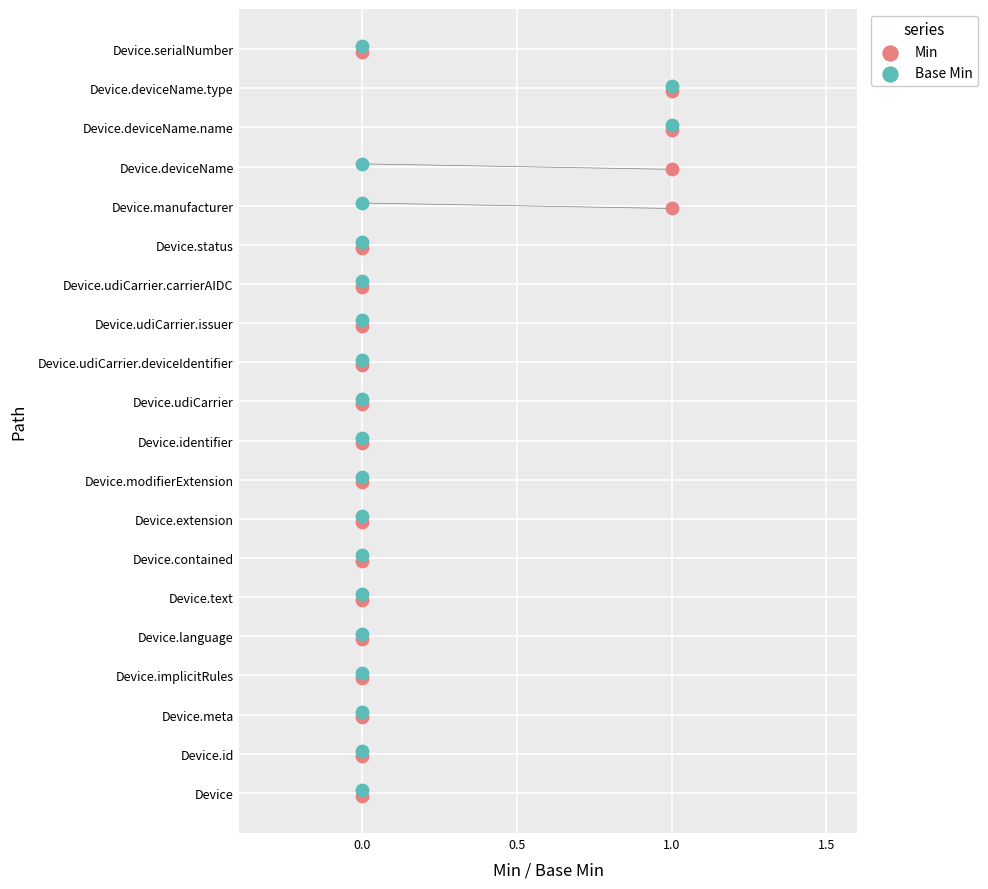

What are all the series names shown in the legend?

Min, Base Min